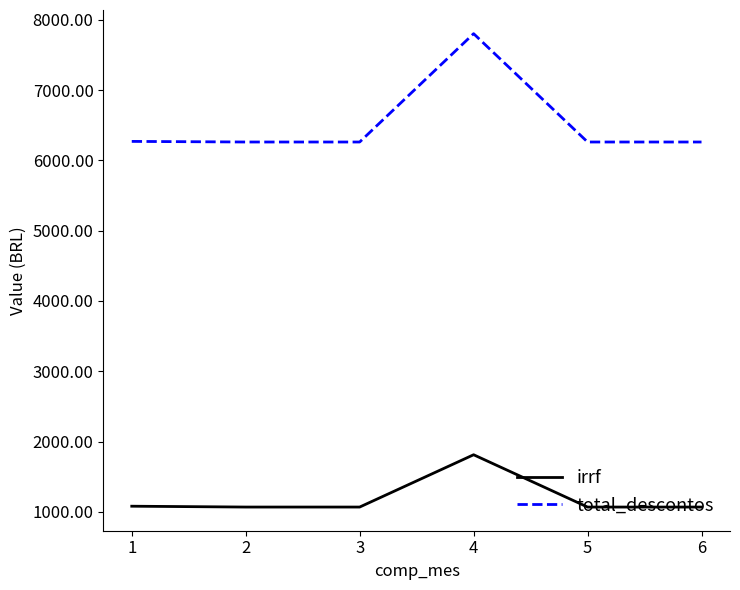

How many categories are shown in the chart?

6